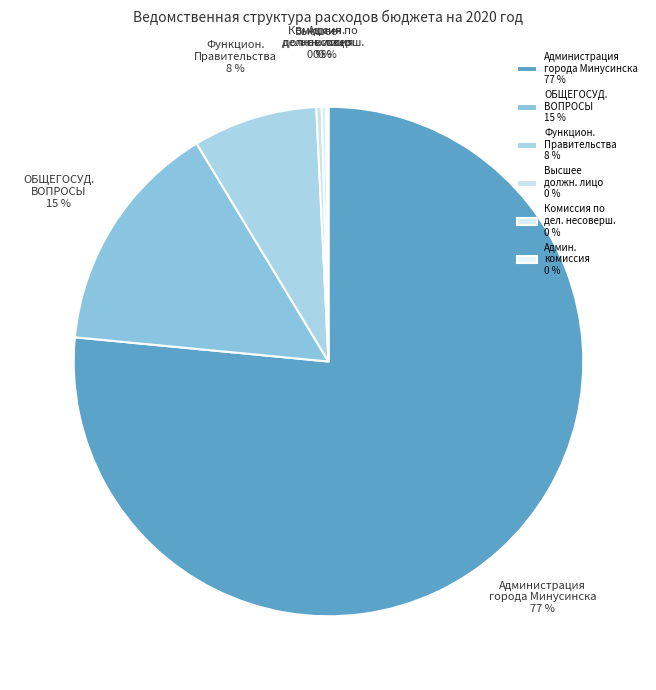

True or false: Комиссия по дел. несоверш. accounts for 0% of the total.

True